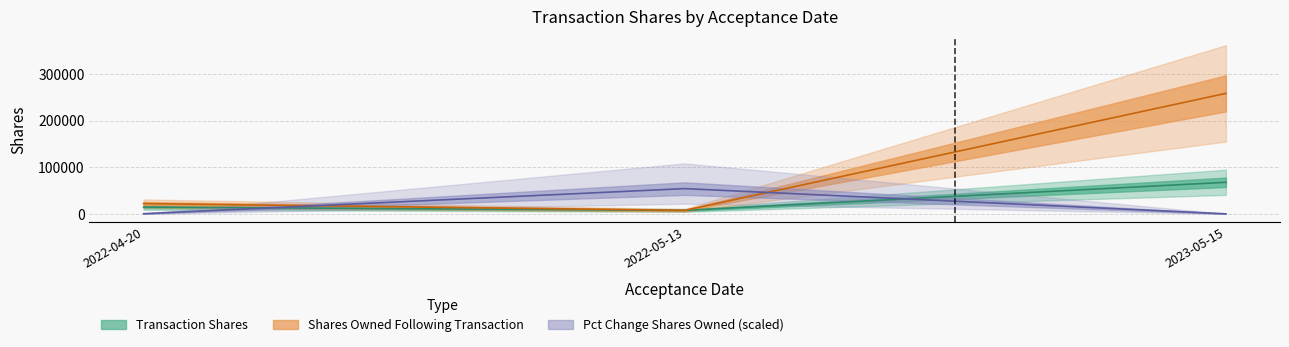

True or false: Pct Change Shares Owned (scaled) has a value of 59.5 at 2023-05-15.

True